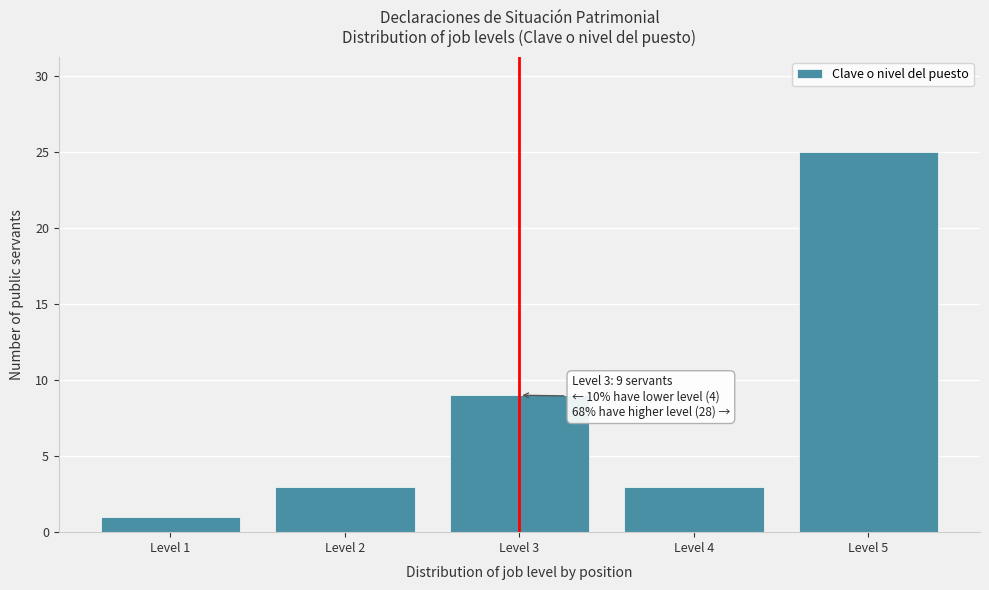

Reading right to left, transcribe all the data shown in this chart.

25	3	9	3	1